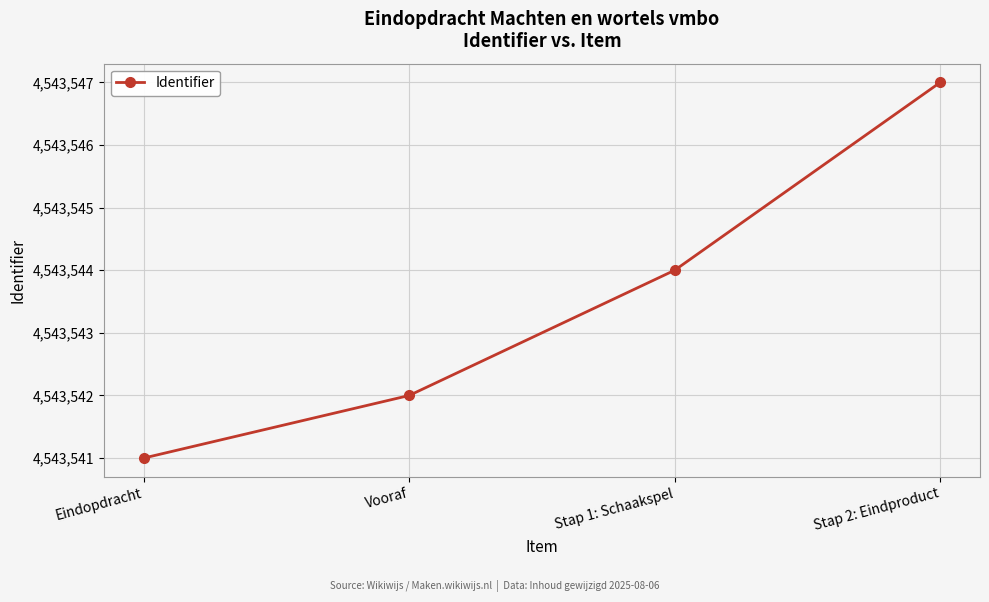

What is the approximate value at Eindopdracht?

4543541